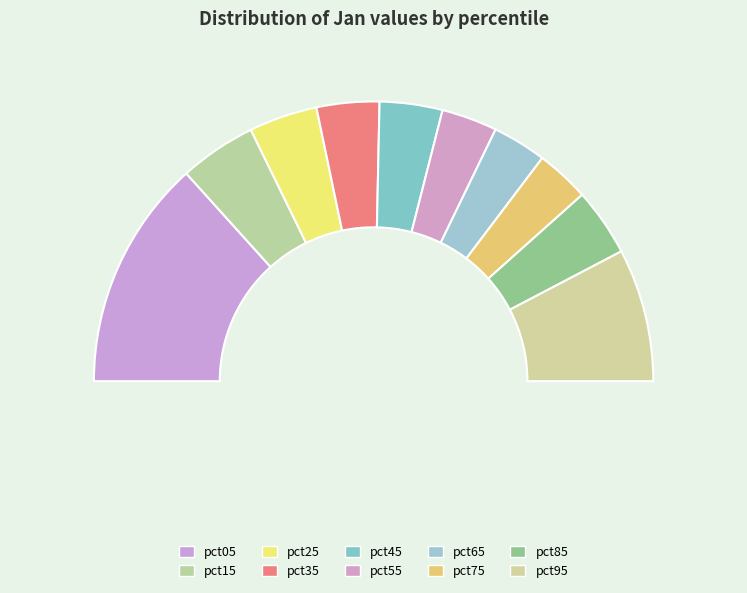

How many slices are in this pie chart?

10